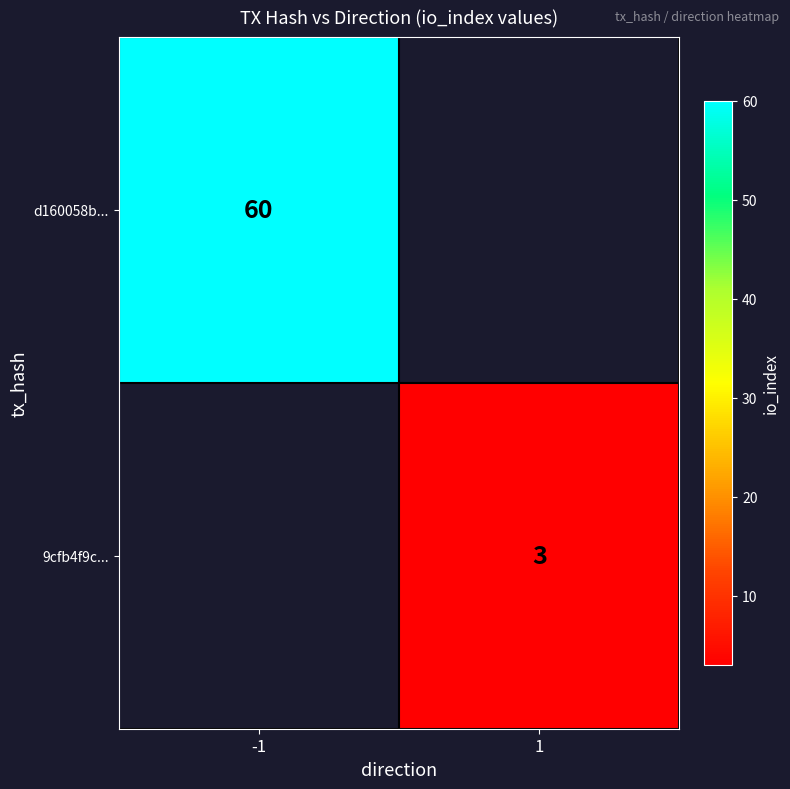

Is it true that 9cfb4f9c... equals 5 at 1?

False